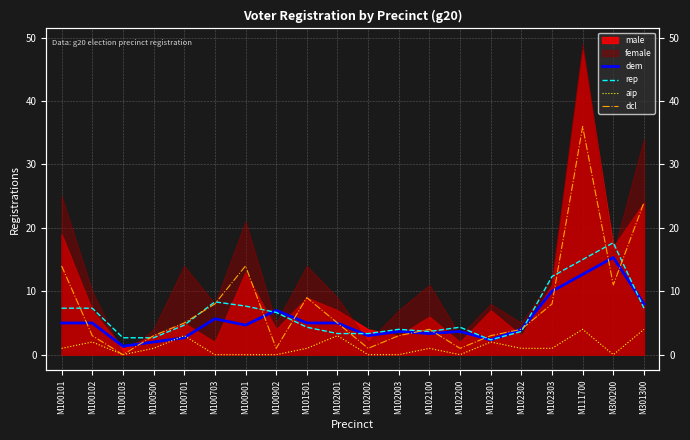

Reading left to right, extract all data points from this chart.

dem: 5.0	5.0	1.3	2.0	2.7	5.7	4.7	7.0	5.0	5.0	3.0	3.7	3.3	3.7	2.3	4.0	10.0	12.7	15.3	8.0
rep: 7.3	7.3	2.7	2.7	4.7	8.3	7.7	6.7	4.3	3.3	3.3	4.0	3.7	4.3	2.3	3.7	12.3	15.0	17.7	7.3
aip: 1.0	2.0	0.0	1.0	3.0	0.0	0.0	0.0	1.0	3.0	0.0	0.0	1.0	0.0	2.0	1.0	1.0	4.0	0.0	4.0
dcl: 14.0	3.0	0.0	3.0	5.0	8.0	14.0	1.0	9.0	5.0	1.0	3.0	4.0	1.0	3.0	4.0	8.0	36.0	11.0	24.0